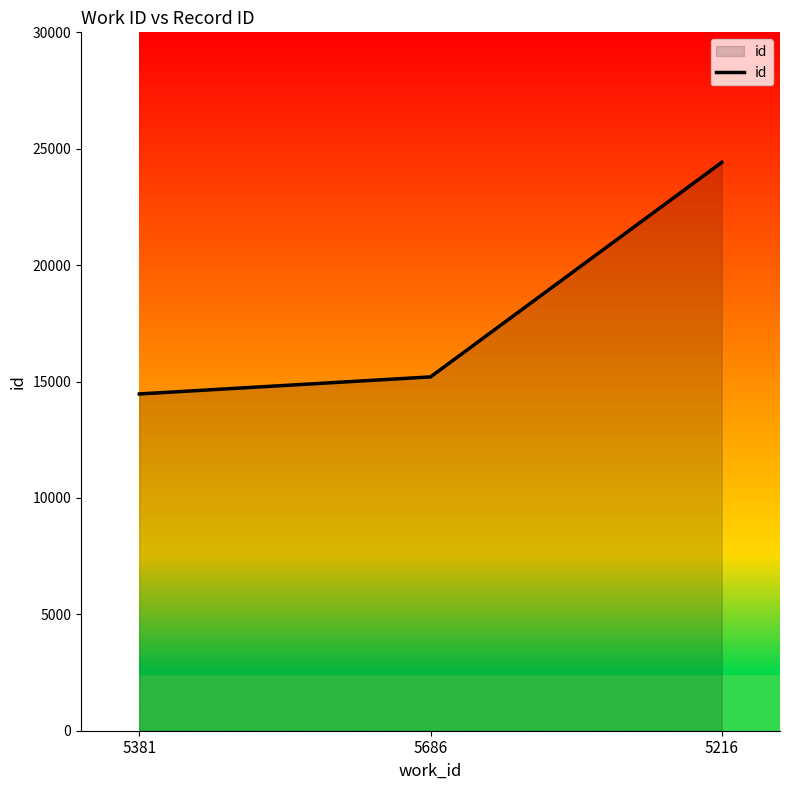

What is the ratio of the value at 5381 to the value at 5216?

0.6